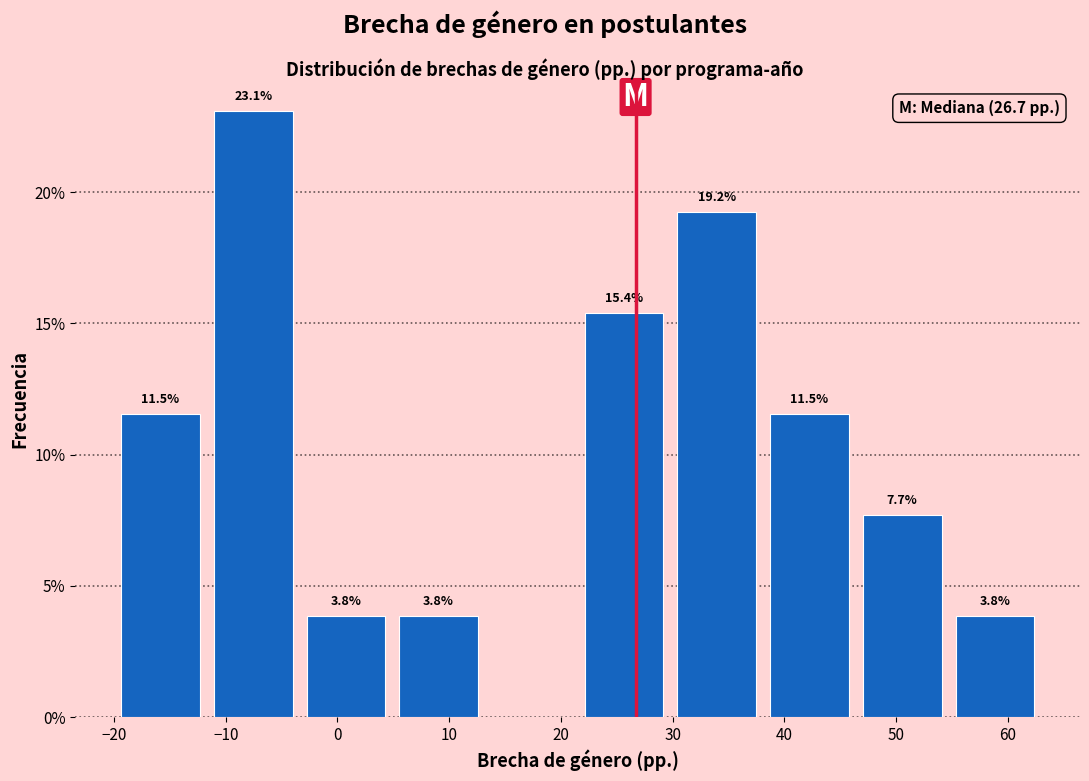

Over which range of the x-axis is the bar tallest?

-11 to -3